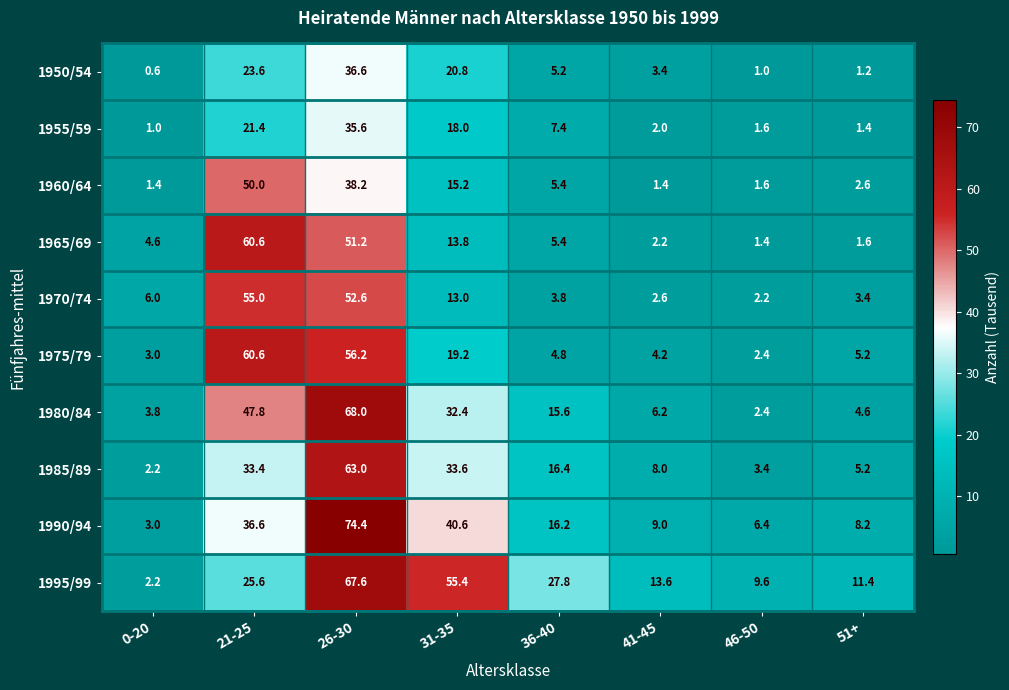

What is the average value of the 1965/69 series?

17.6